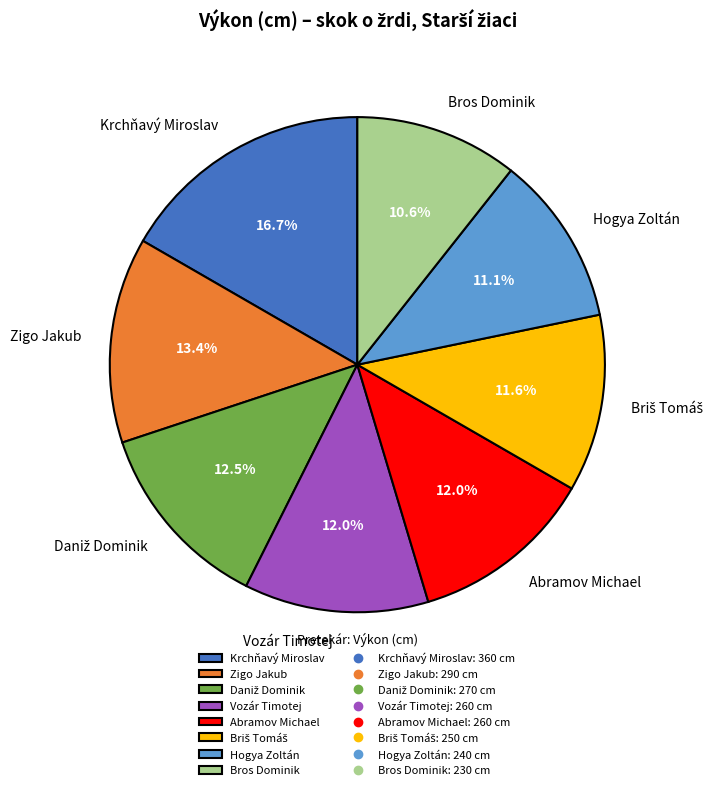

How much of the chart is everything except Hogya Zoltán?

88.9%